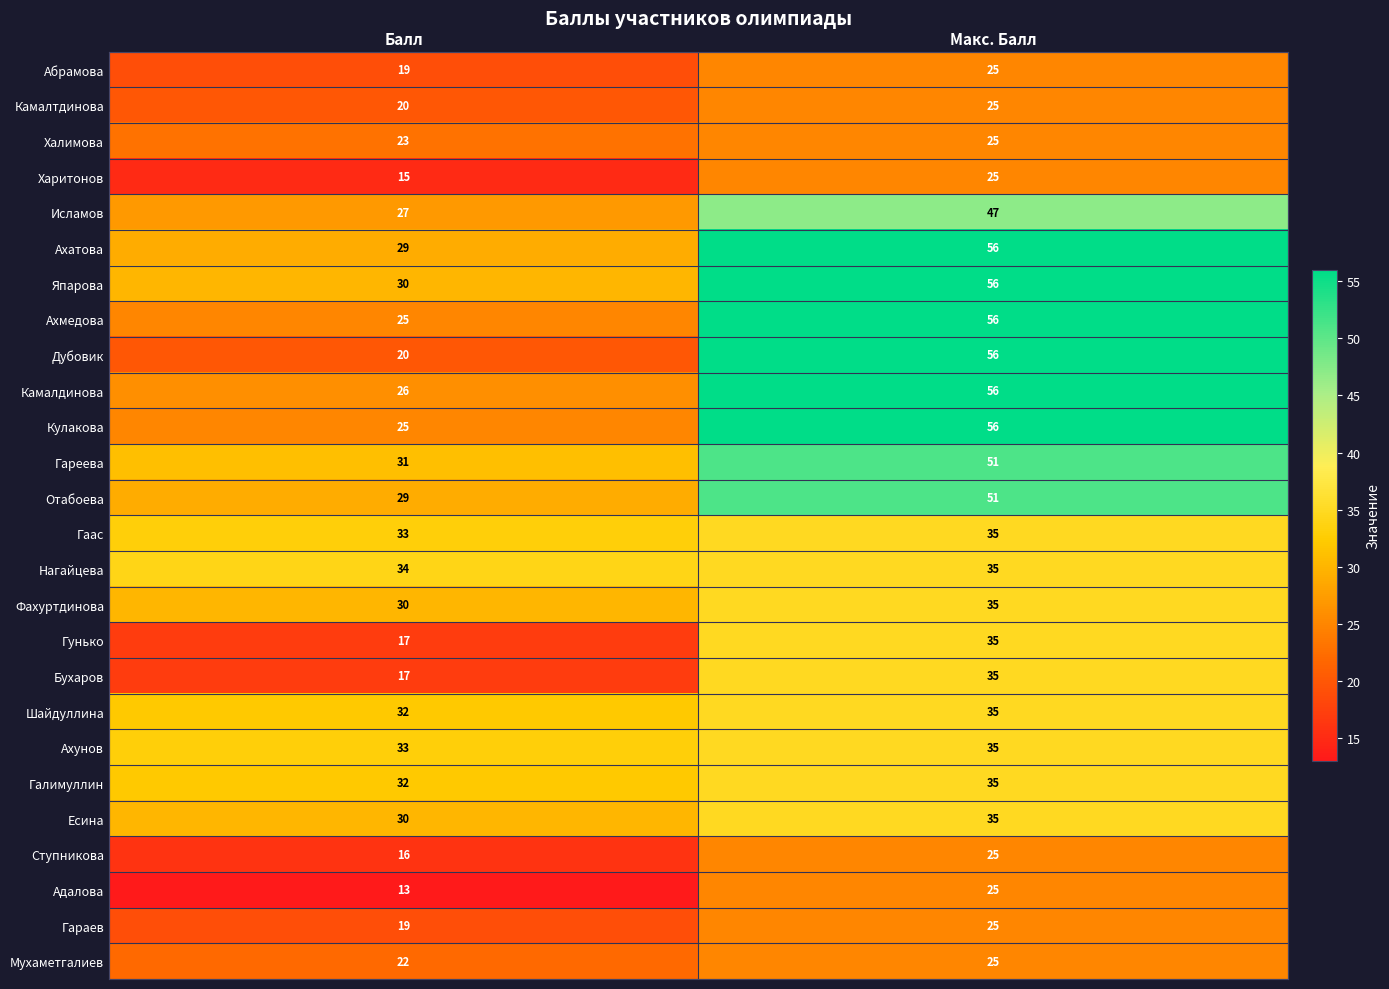

The Галимуллин series shows 35 at Макс. Балл. True or false?

True